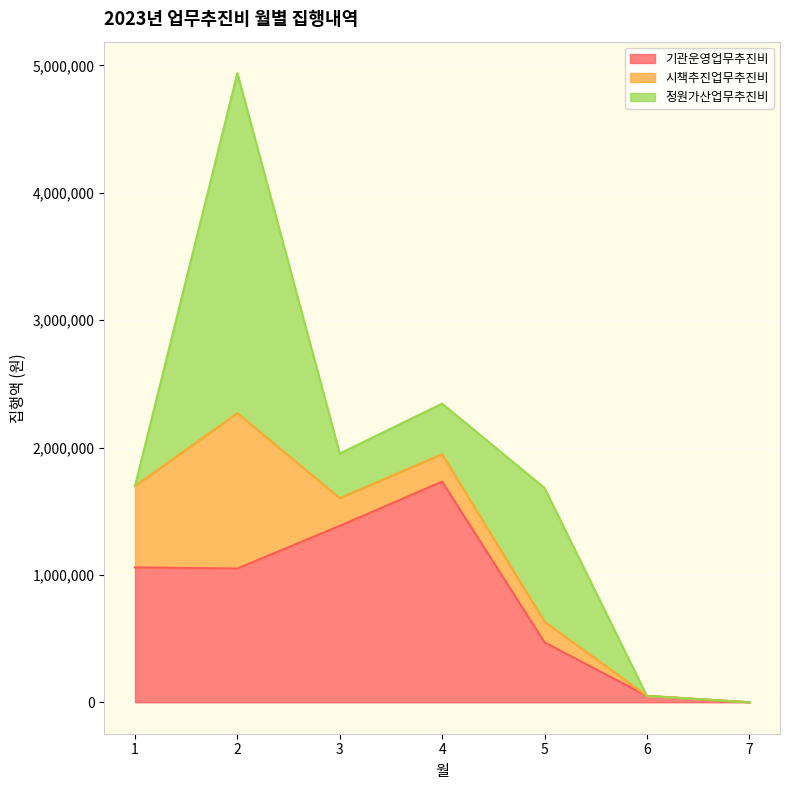

What is the average value of the 기관운영업무추진비 series?

820976